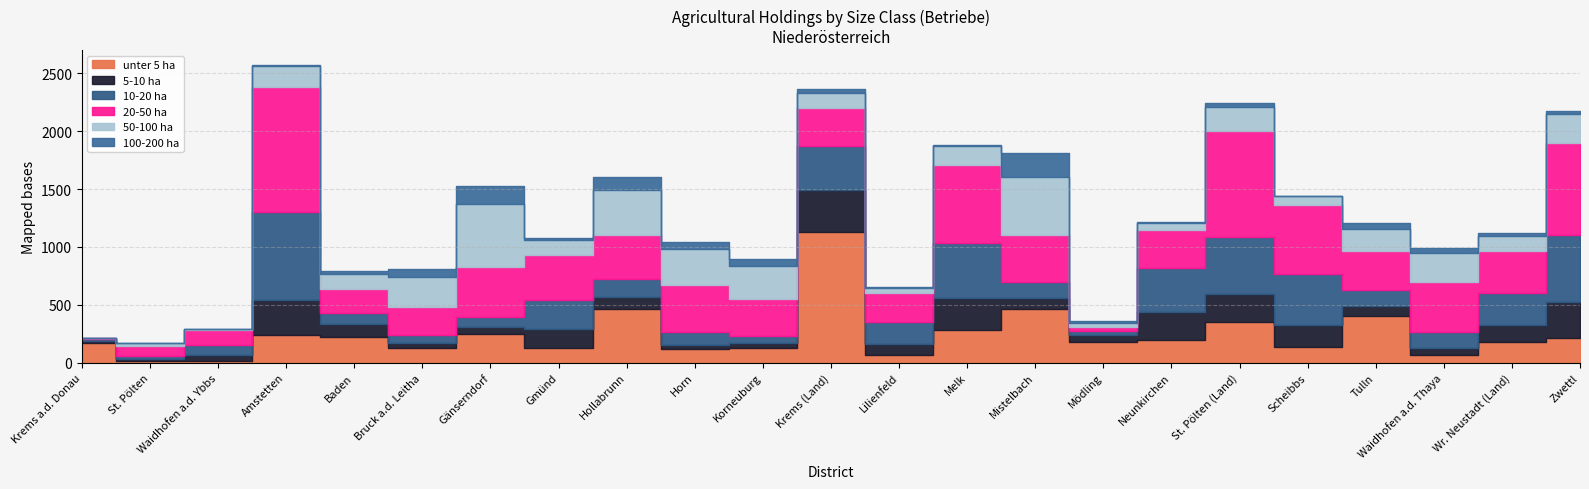

What is the maximum value for 5-10 ha (Betriebe)?

363